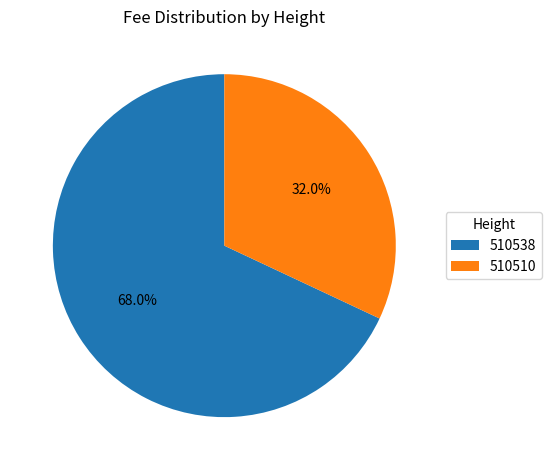

To the nearest percent, what portion does 510510 represent?

32%